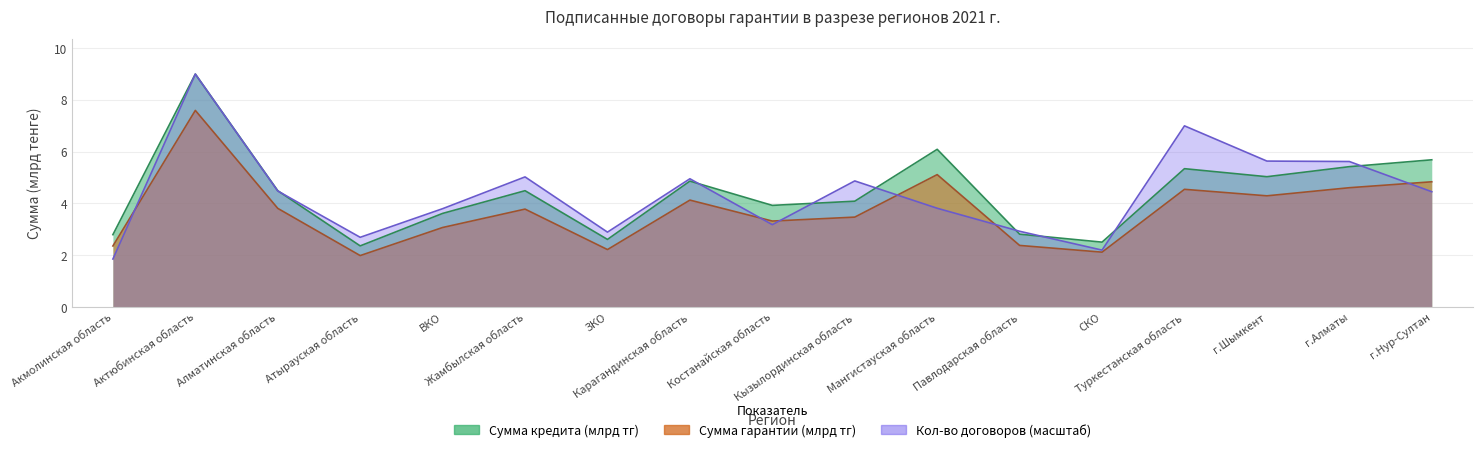

What is the sum of the Сумма кредита (млрд тг) values at Мангистауская область and Актюбинская область?

15.1